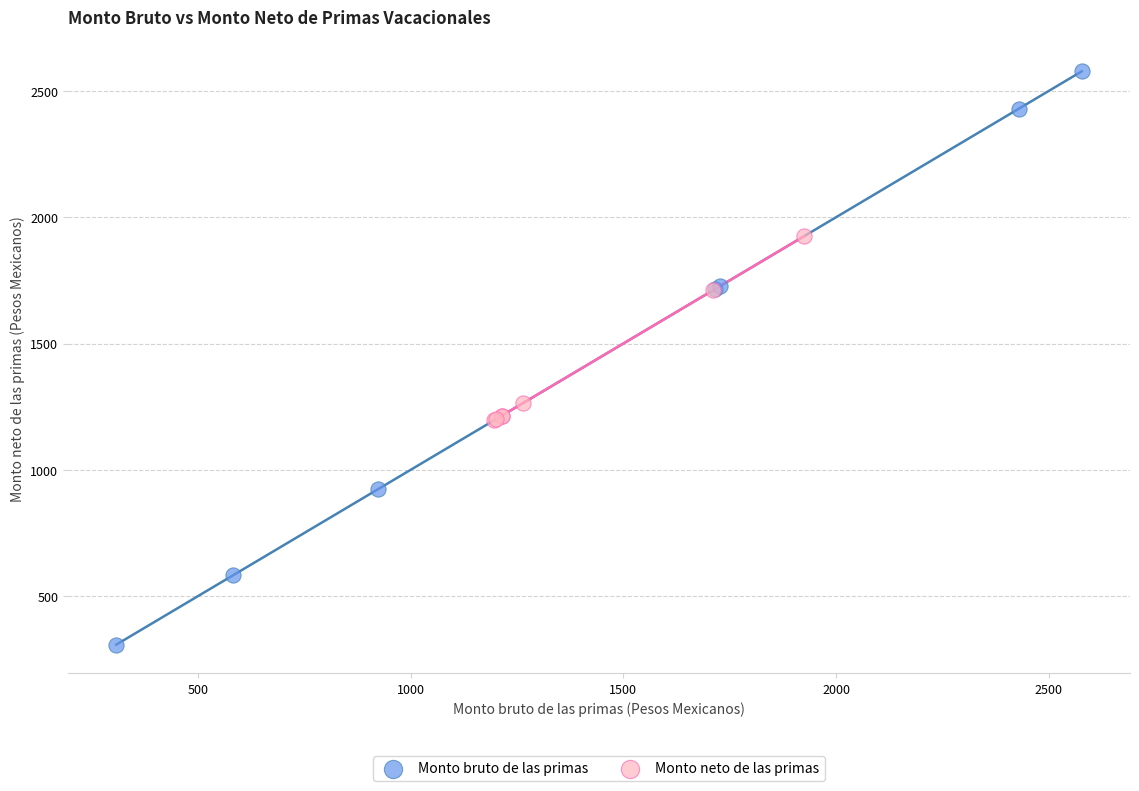

Which series contains the lowest Y value?

Monto bruto de las primas